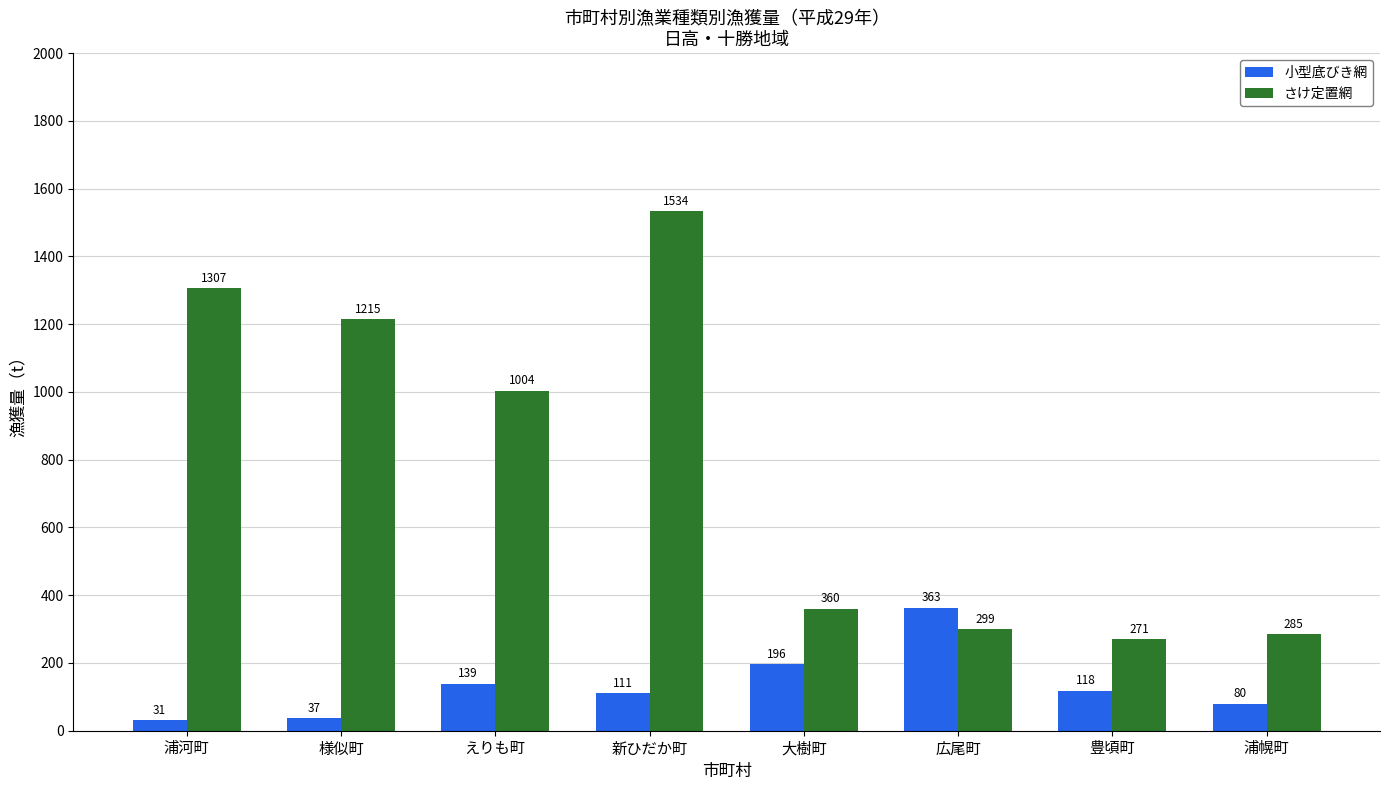

Which series has the largest range (max minus min)?

さけ定置網